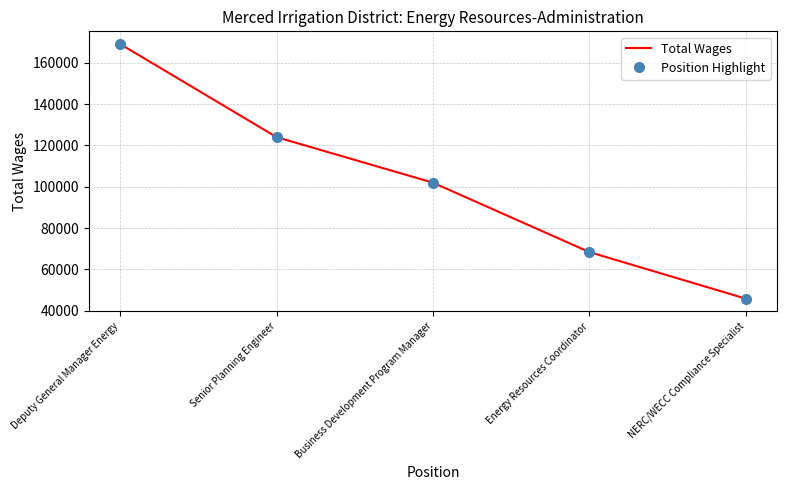

Is the value of Position Highlight at Senior Planning Engineer greater than the value of Total Wages at Business Development Program Manager?

Yes